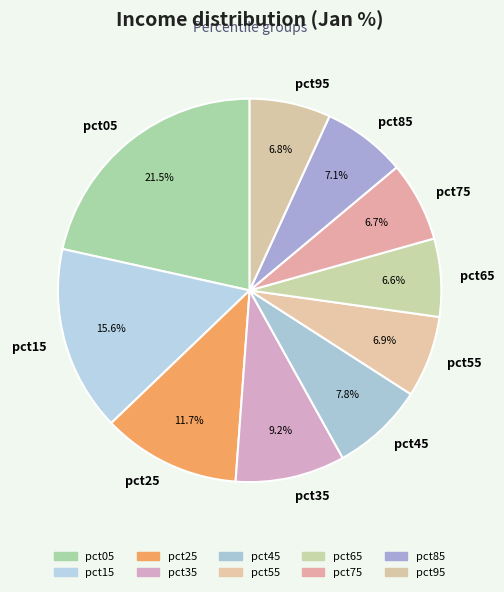

Approximately how many times larger is the value at pct35 compared to pct45?

1.2